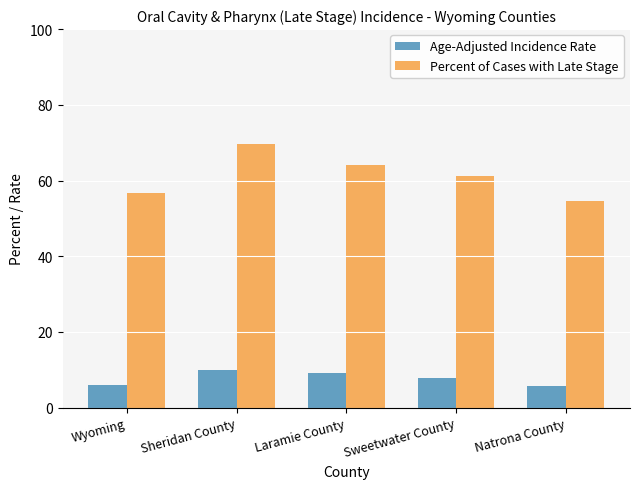

The value of Percent of Cases with Late Stage at Natrona County is 79.9. True or false?

False